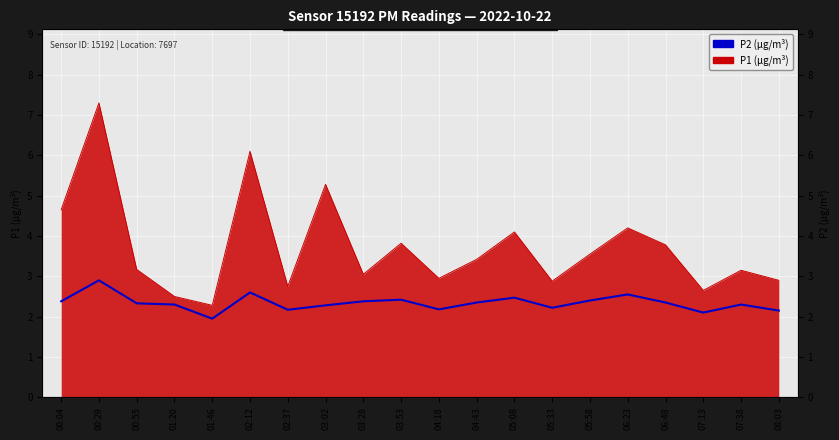

How many values exceed 2?

19